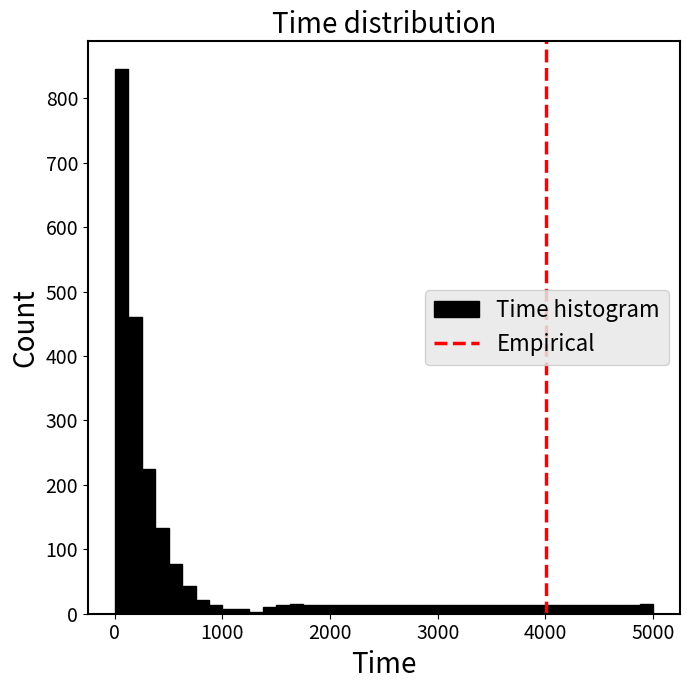

Read against the x-axis, roughly where is the centre of the tallest bar?

100